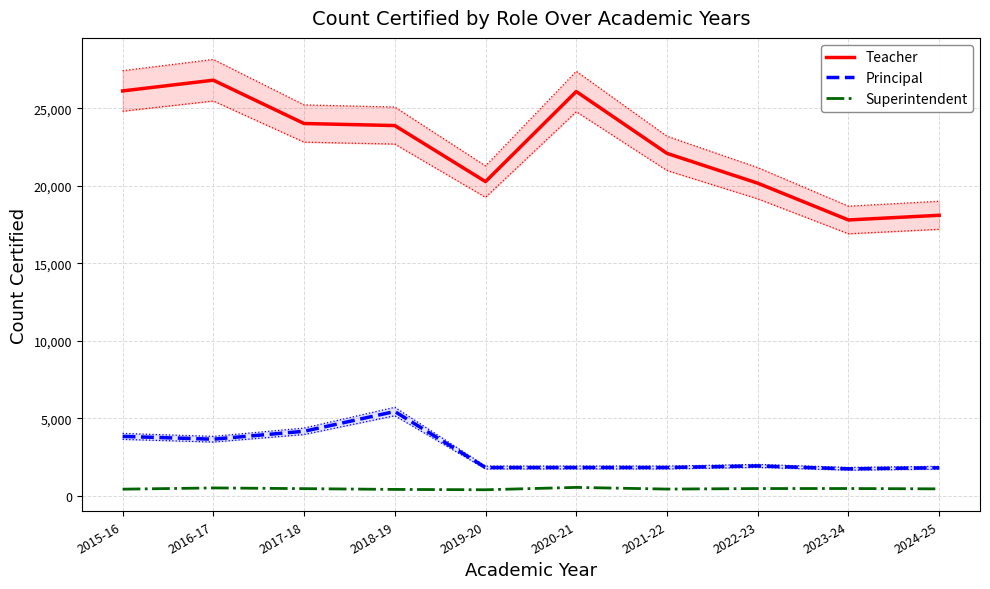

What is the difference between the maximum and minimum values in the Superintendent series?

152